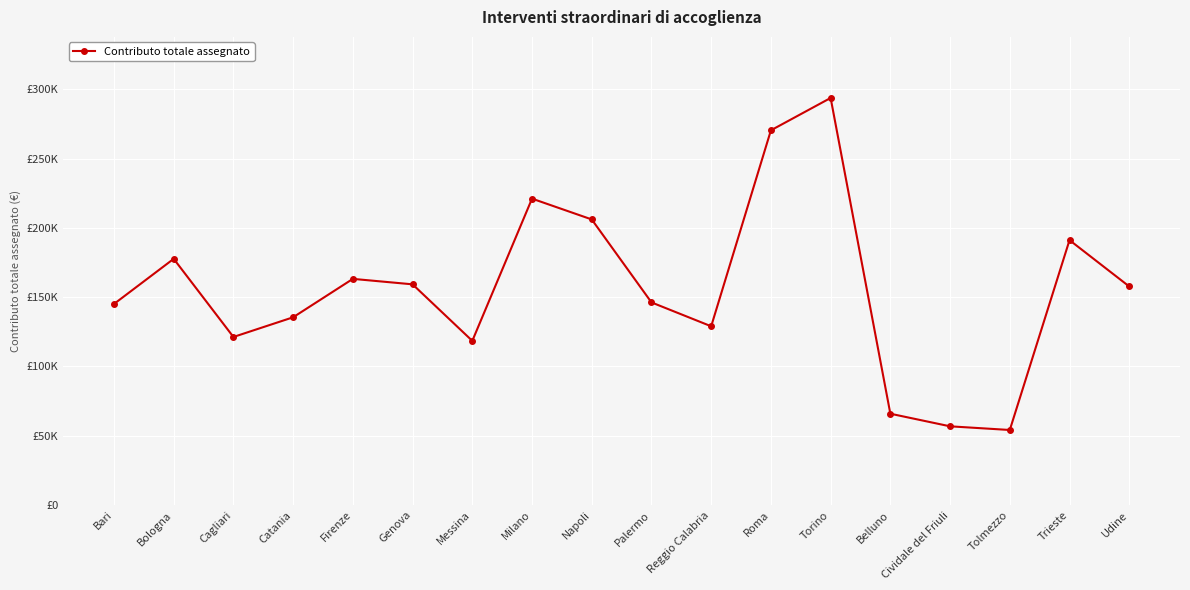

Is this an area chart (filled region under the line)?

No